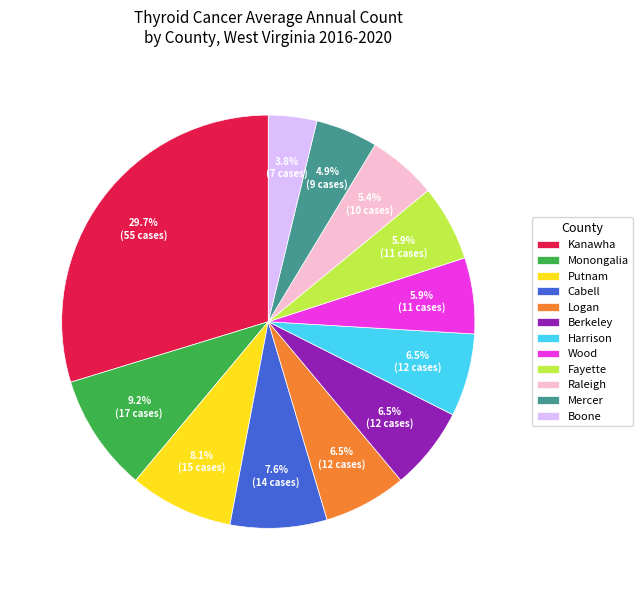

Which slice is the smallest?

Boone